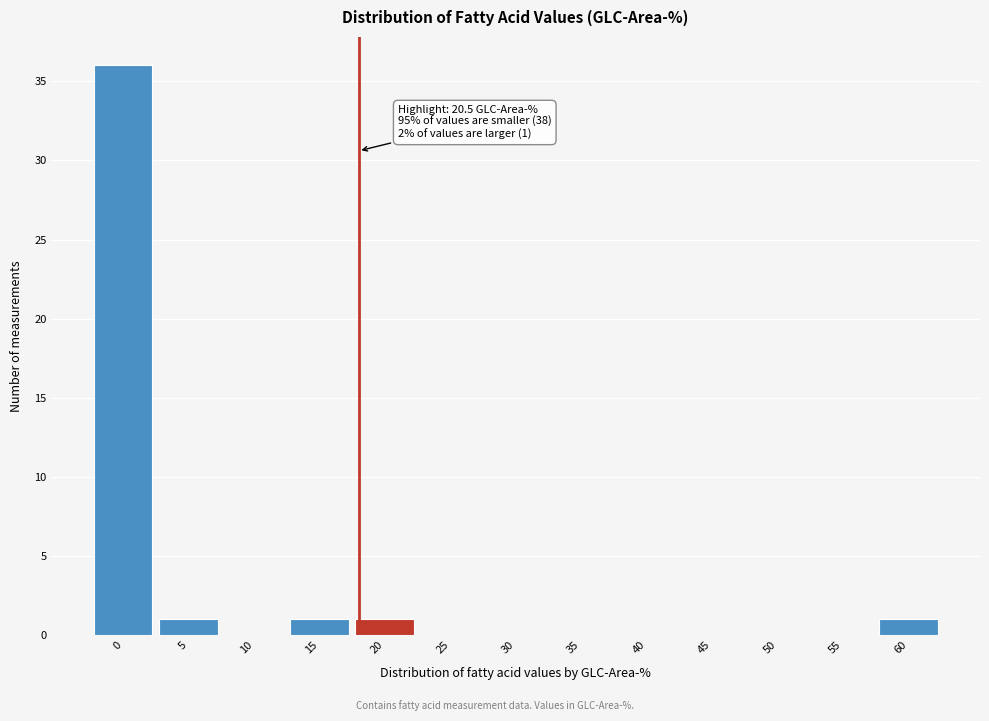

Reading left to right, what are all the values shown in this chart?

0=36	5=1	10=0	15=1	20=1	25=0	30=0	35=0	40=0	45=0	50=0	55=0	60=1